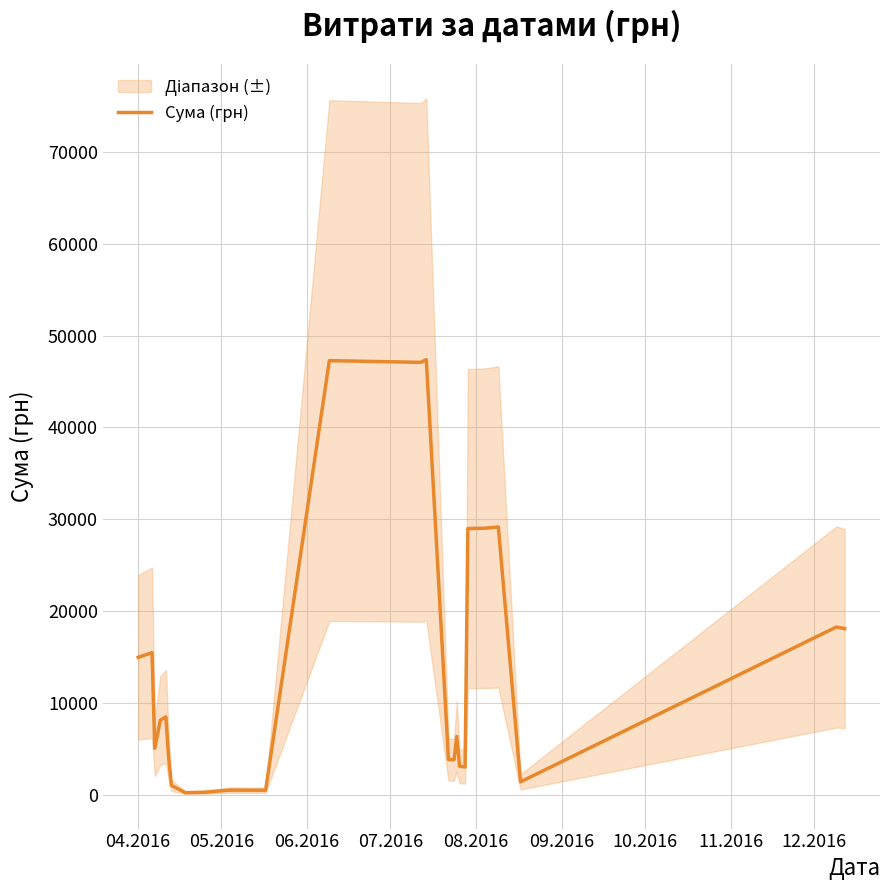

Is this an area chart (filled region under the line)?

No